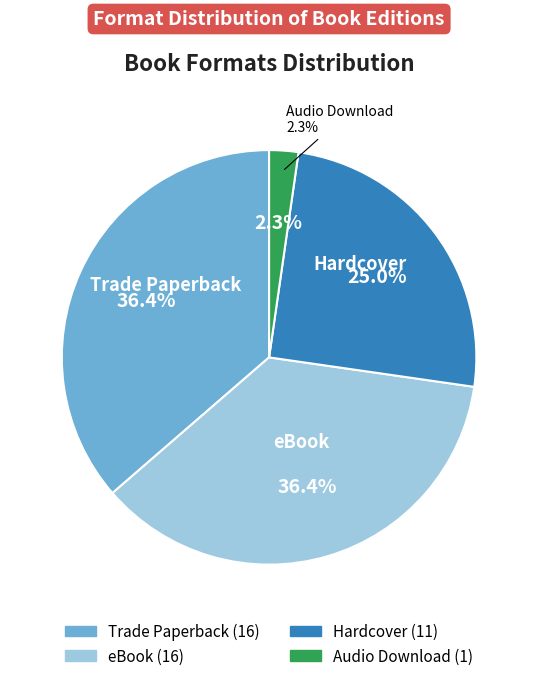

Which slice is the smallest?

Audio Download